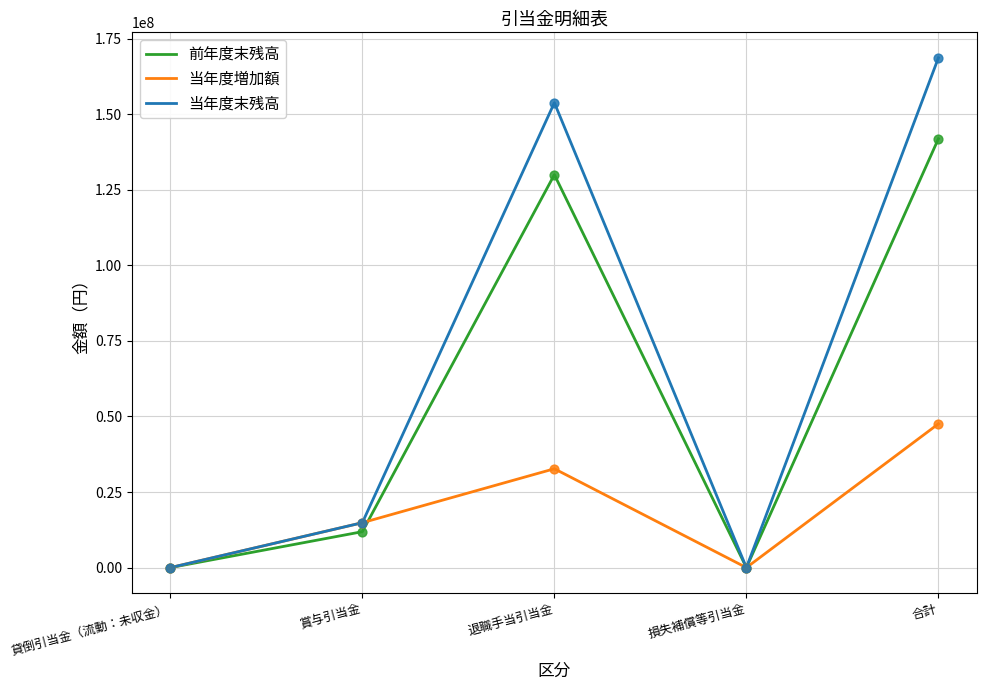

Is the value of 当年度増加額 at 貸倒引当金（流動：未収金） greater than the value of 前年度末残高 at 賞与引当金?

No